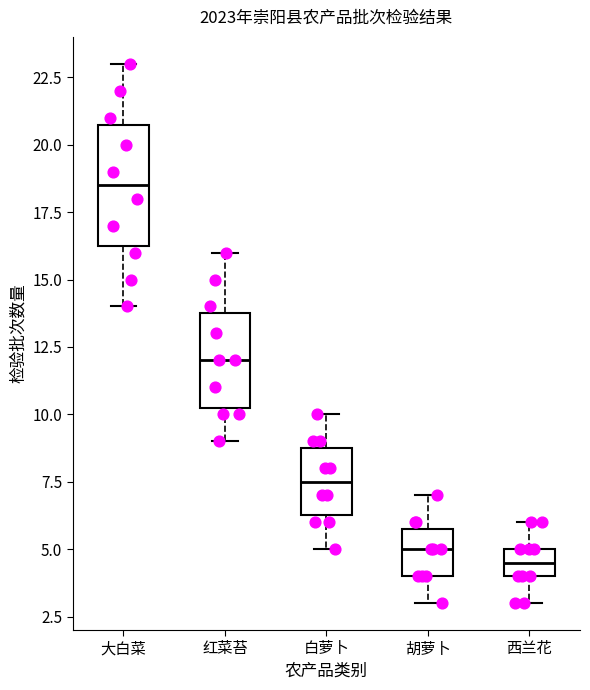

Which box is the tallest, from its lower edge to its upper edge?

大白菜